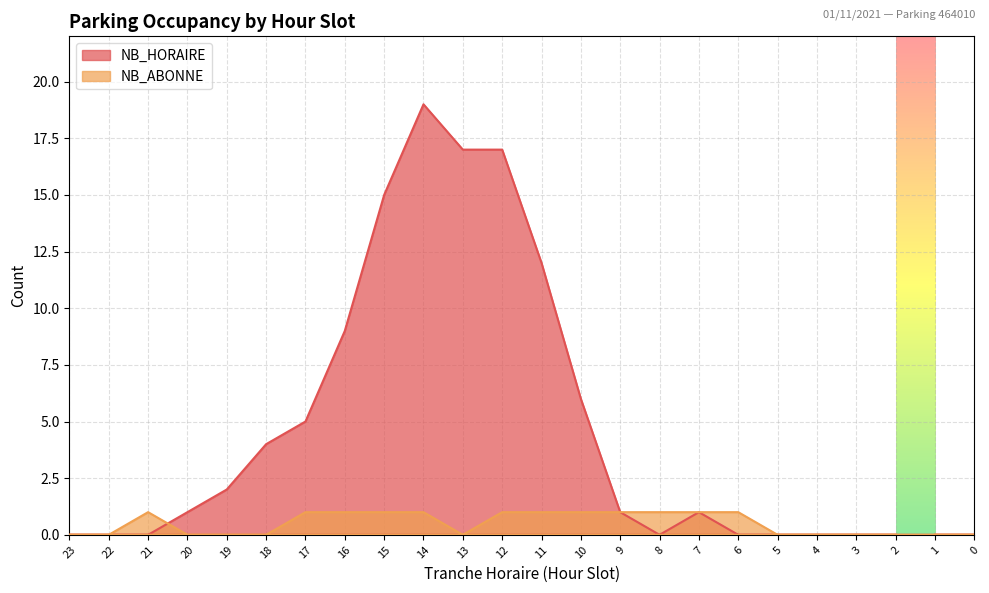

Is the value of NB_ABONNE at 10 greater than the value of NB_HORAIRE at 2?

Yes